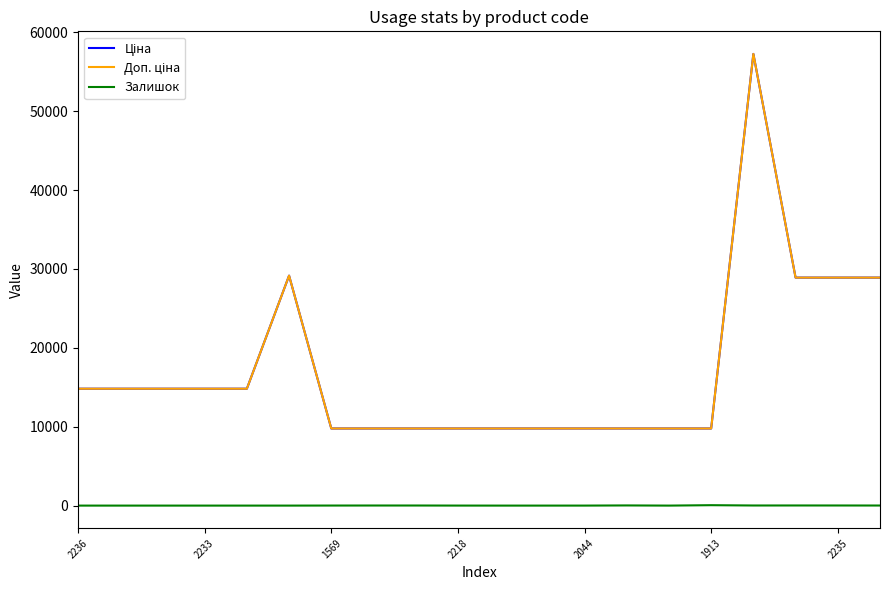

True or false: Ціна and Залишок cross at least once.

False